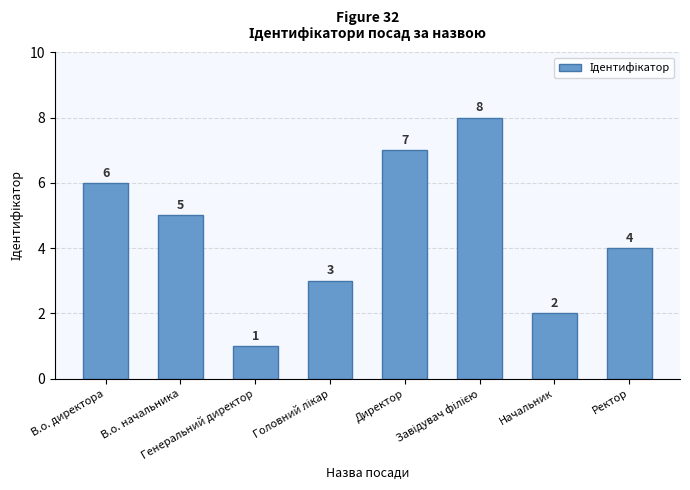

How many values are below 5?

4